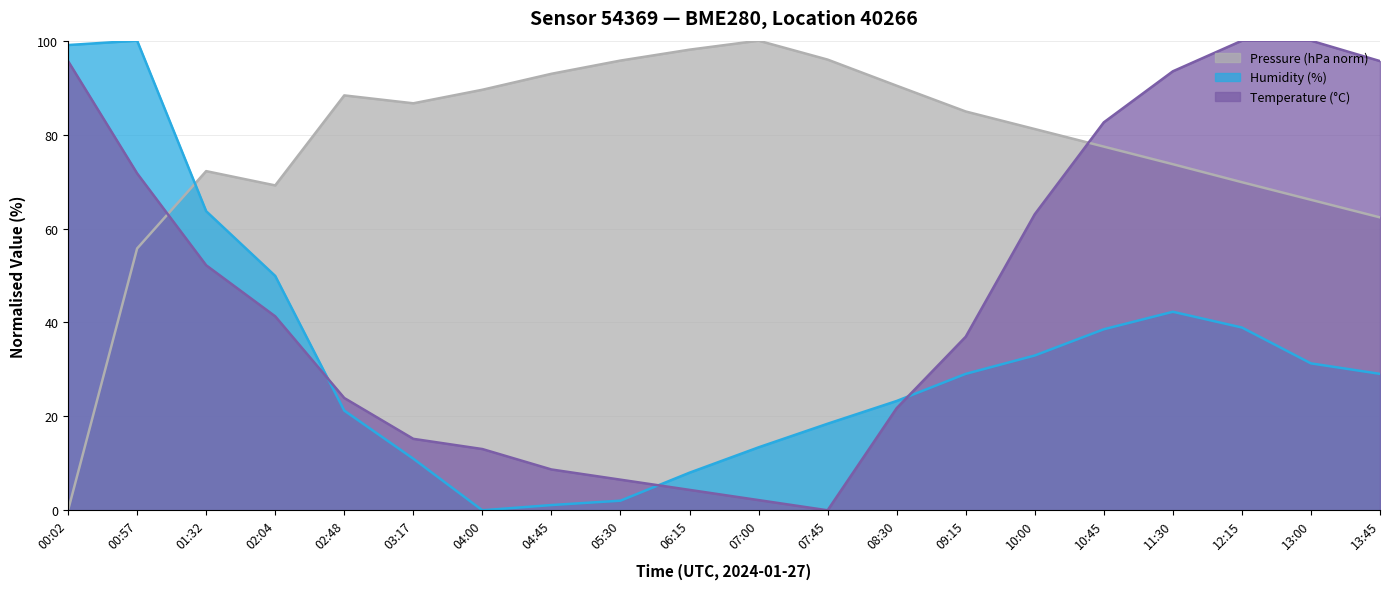

What are all the series names shown in the legend?

Pressure (hPa norm), Humidity (%), Temperature (°C)